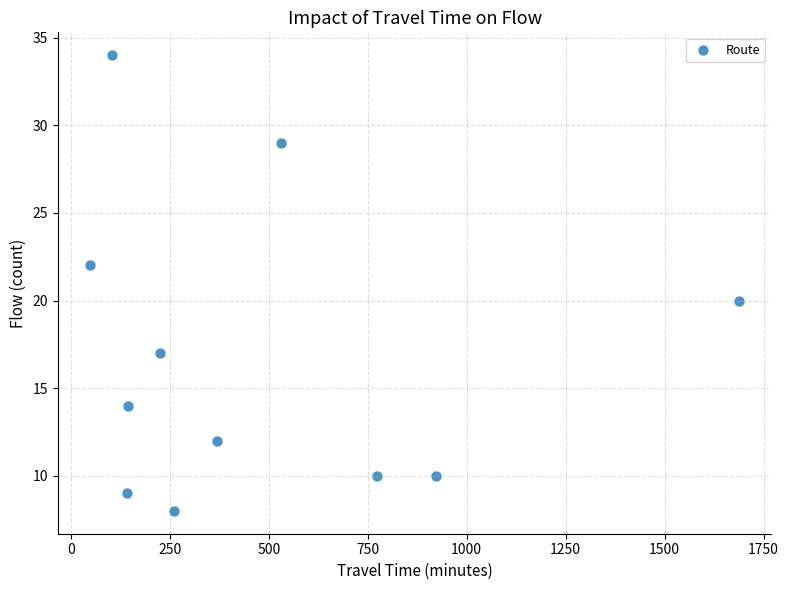

What is the average Y value?

17